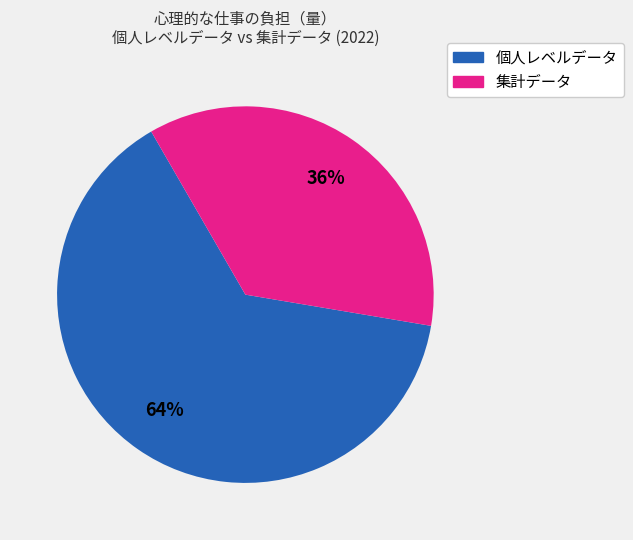

Do 個人レベルデータ and 集計データ together represent more than half of the pie?

Yes